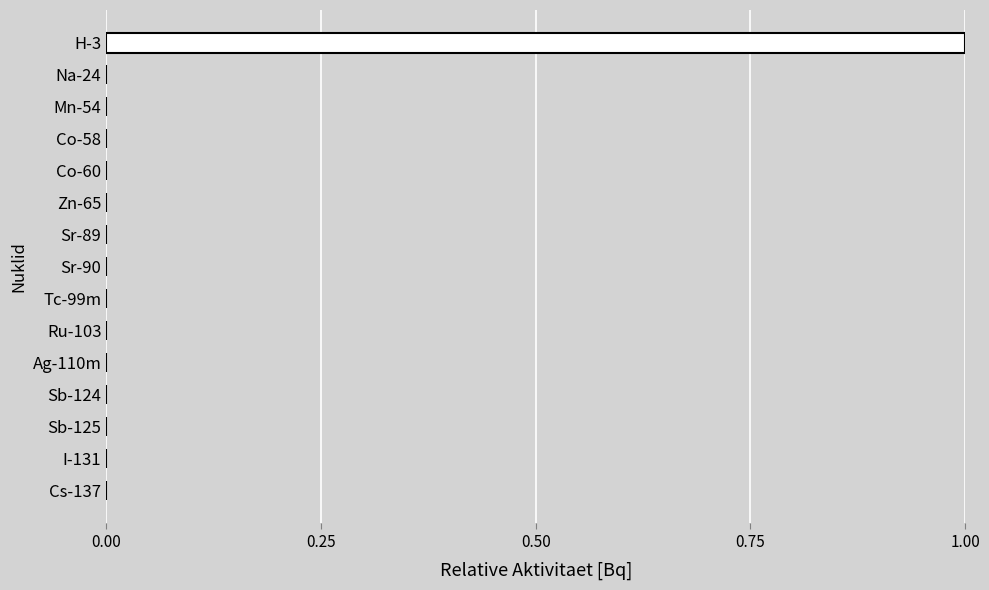

True or false: the data shows 0.5 at Ag-110m.

False